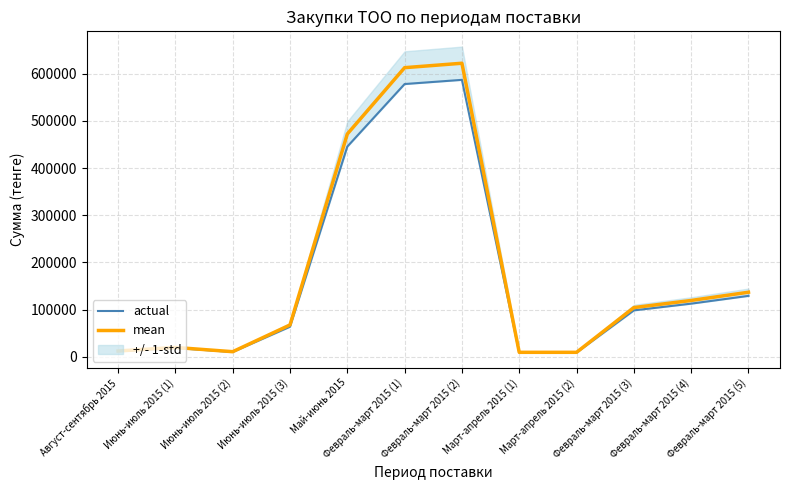

How many lines are shown in the chart?

2